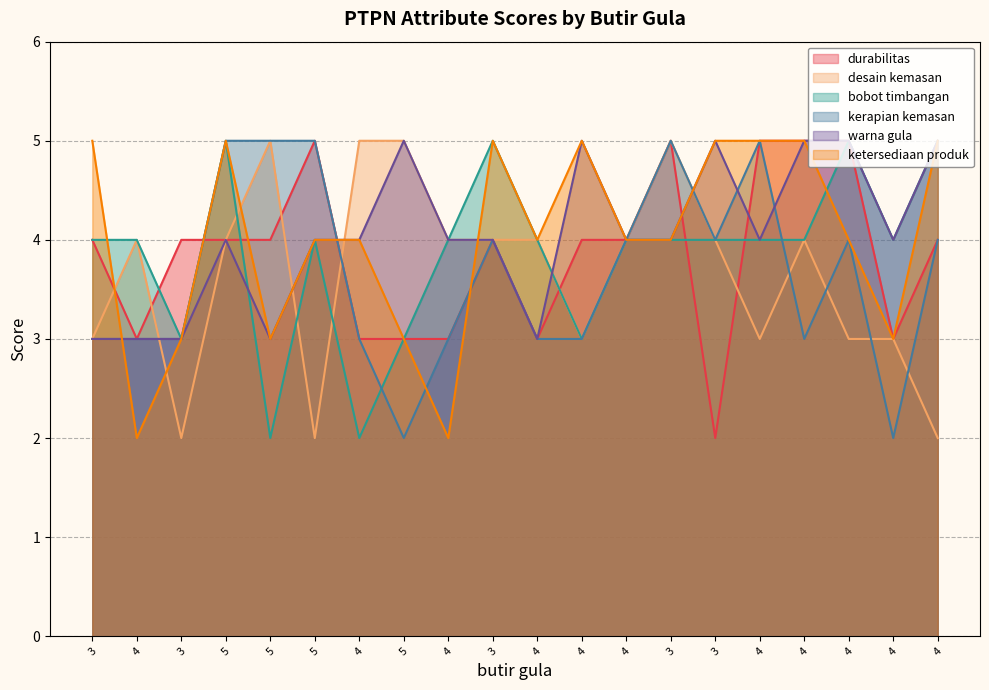

Reading left to right, what are all the values shown in this chart?

durabilitas: 4	3	4	4	4	5	3	3	3	4	3	4	4	5	2	5	5	5	3	4
desain kemasan: 3	4	2	4	5	2	5	5	4	4	4	3	4	5	4	3	4	3	3	2
bobot timbangan: 4	4	3	5	2	4	2	3	4	5	4	3	4	4	4	4	4	5	4	5
kerapian kemasan: 3	3	3	5	5	5	3	2	3	4	3	3	4	5	4	5	3	4	2	4
warna gula: 3	3	3	4	3	4	4	5	4	4	3	5	4	4	5	4	5	5	4	5
ketersediaan produk: 5	2	3	5	3	4	4	3	2	5	4	5	4	4	5	5	5	4	3	5